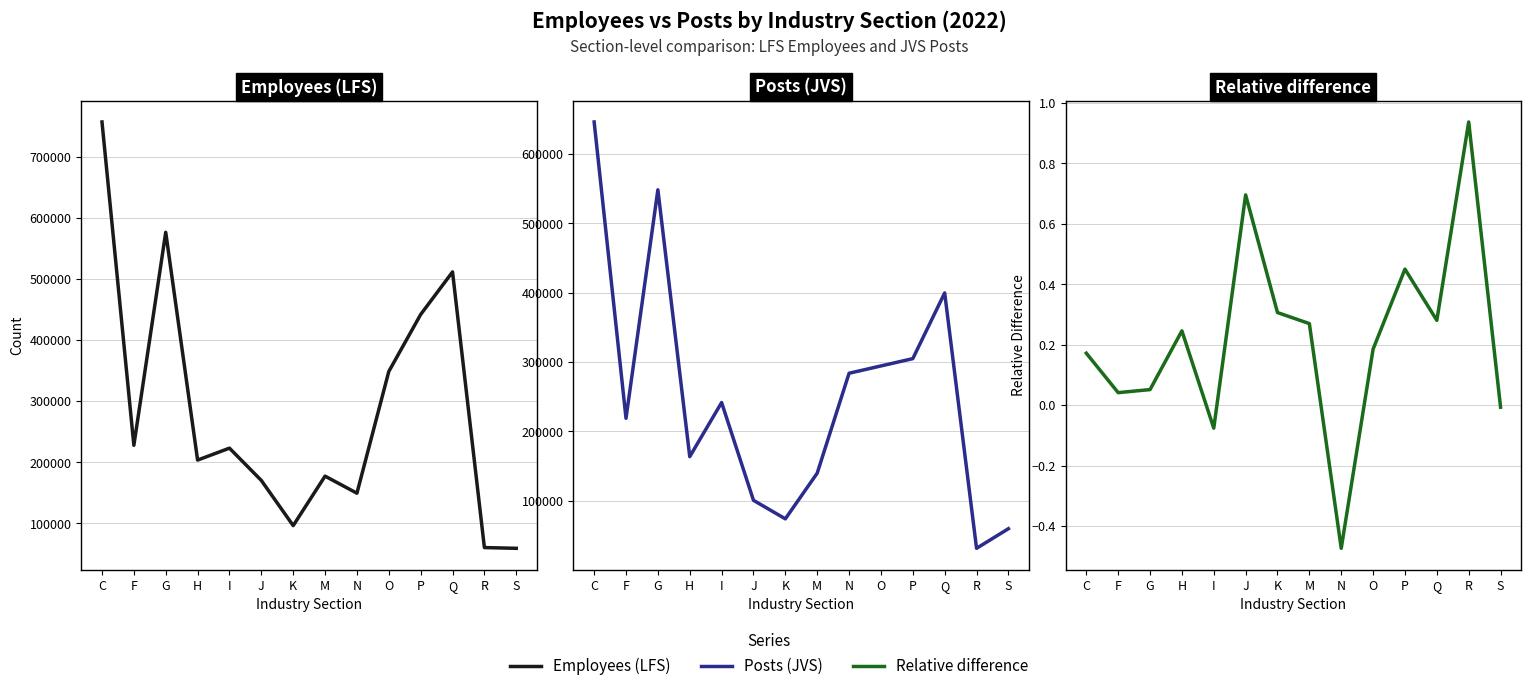

At which category is the sum across all series the highest?

C